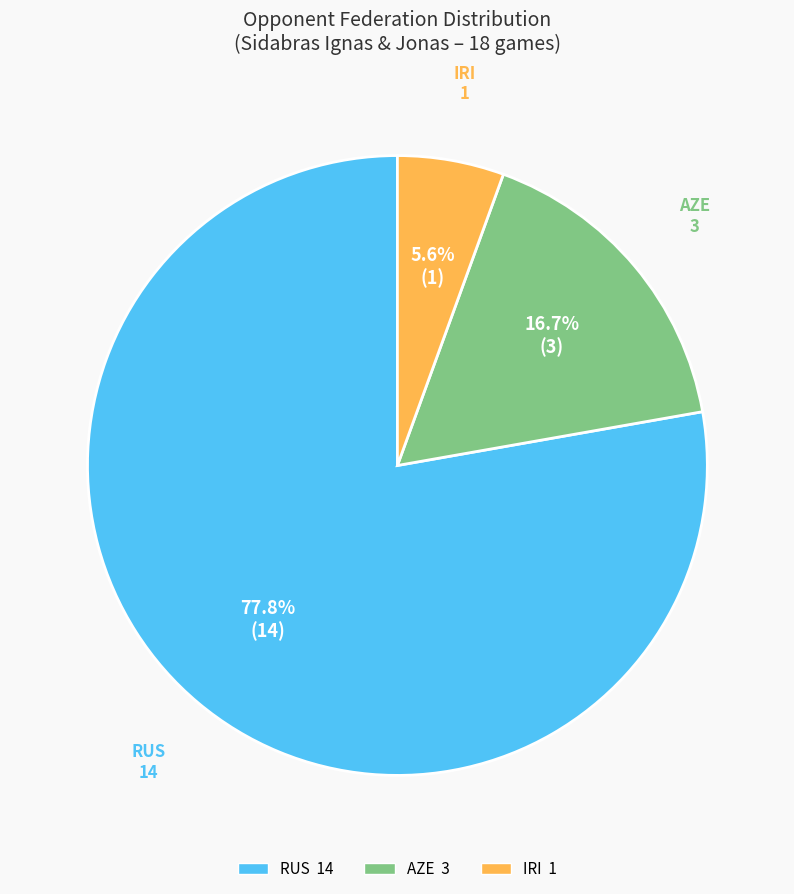

How many slices are in this pie chart?

3